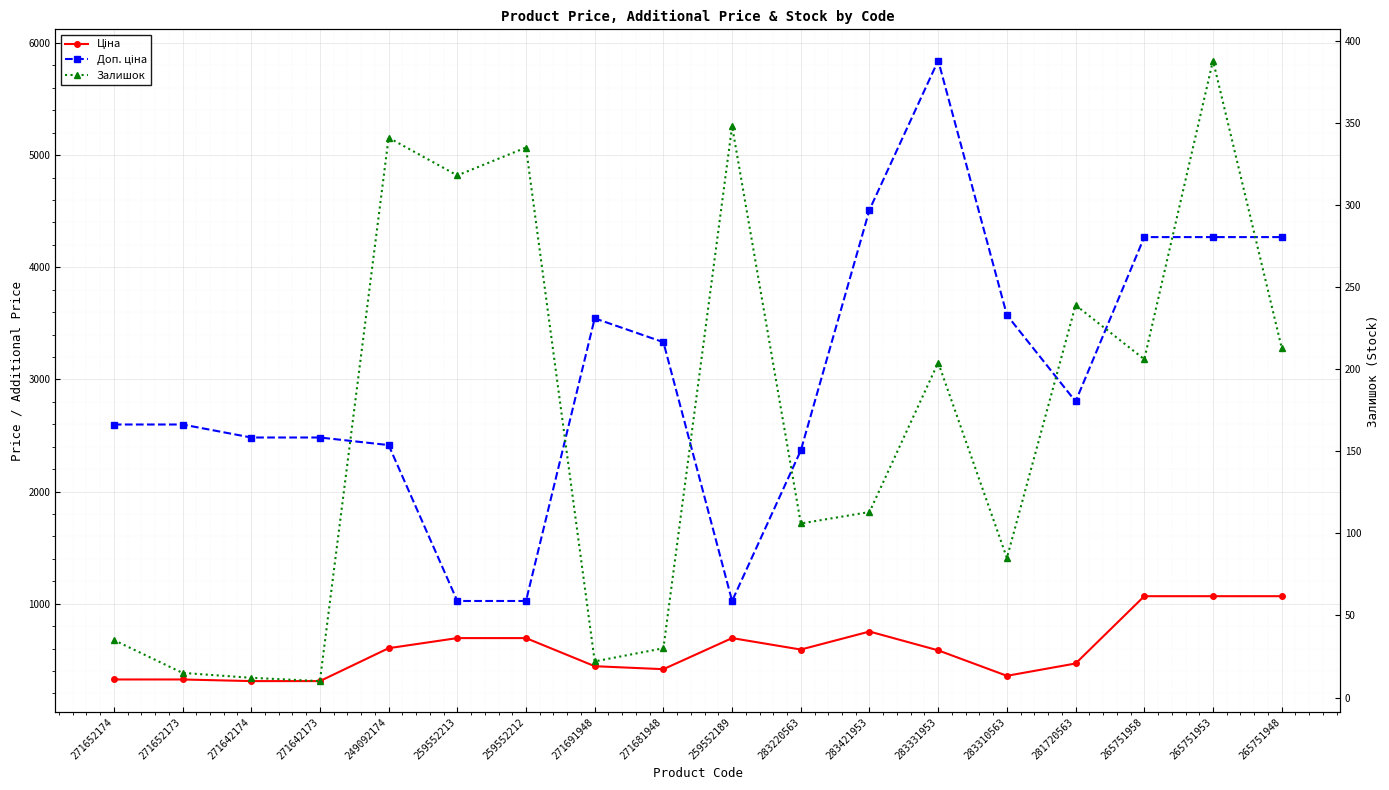

What is the difference between the maximum and second lowest values in the Доп. ціна series?

4819.3